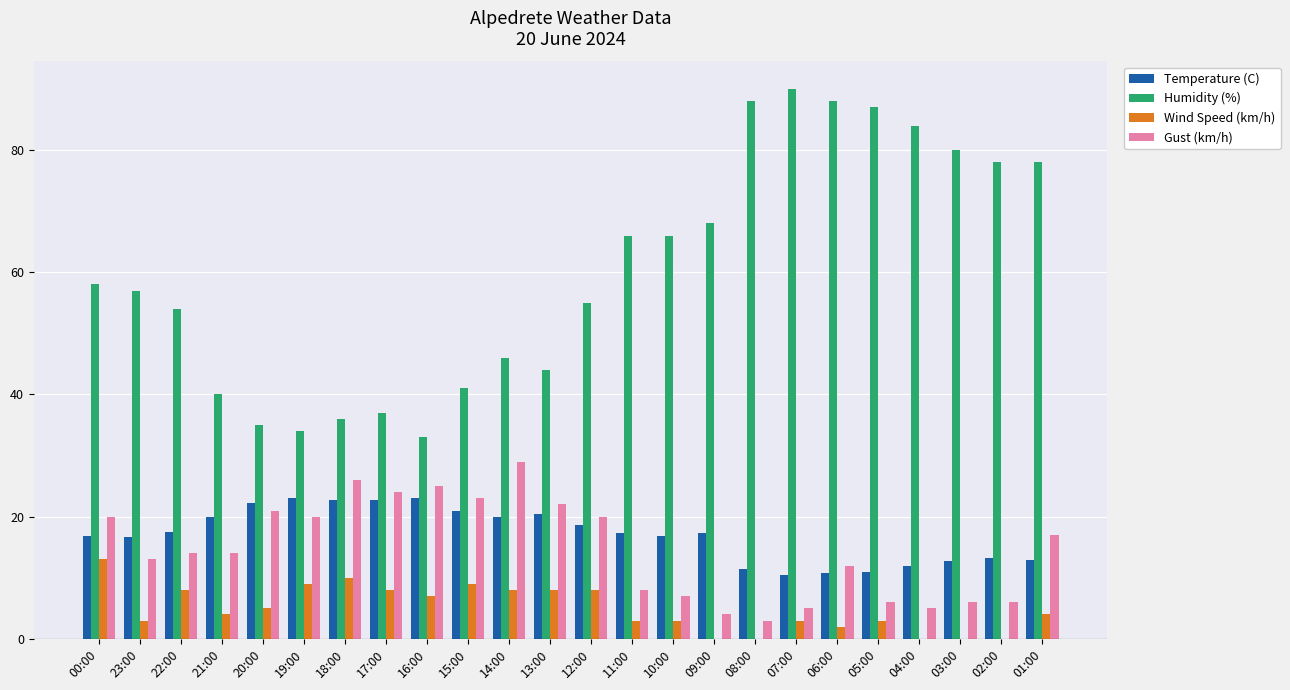

True or false: Temperature (C) has a value of 13.3 at 16:00.

False